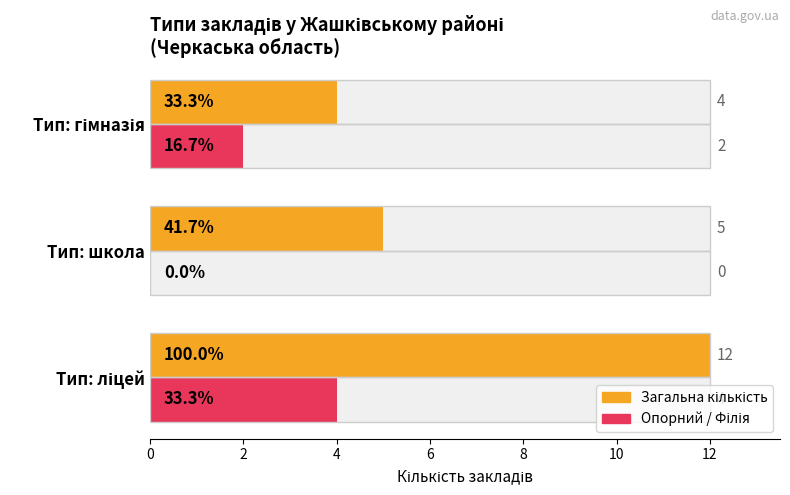

What is the maximum value shown in the chart?

12